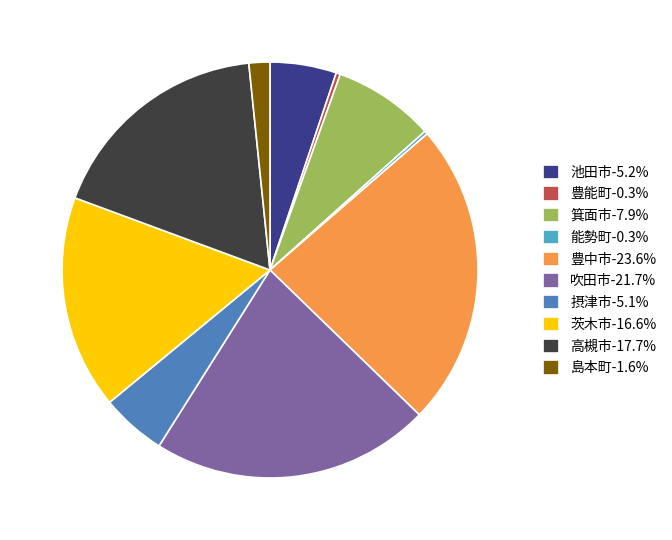

Do 摂津市-5.1% and 茨木市-16.6% together represent more than half of the pie?

No